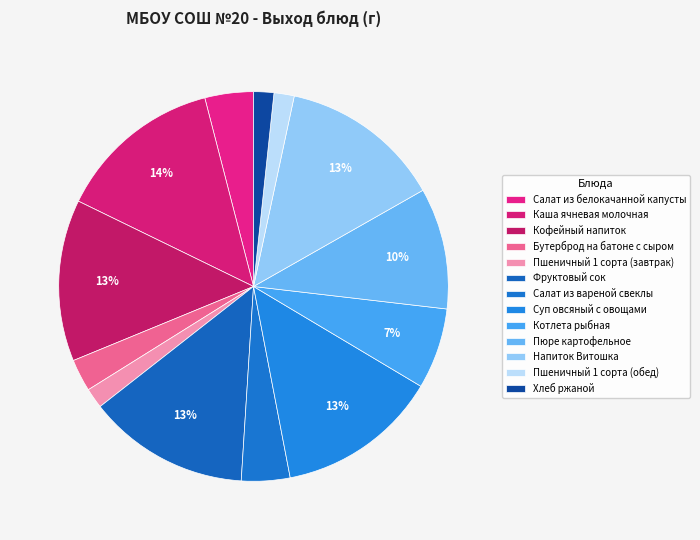

Is it true that Пшеничный 1 сорта (обед) is 1% of the pie?

False